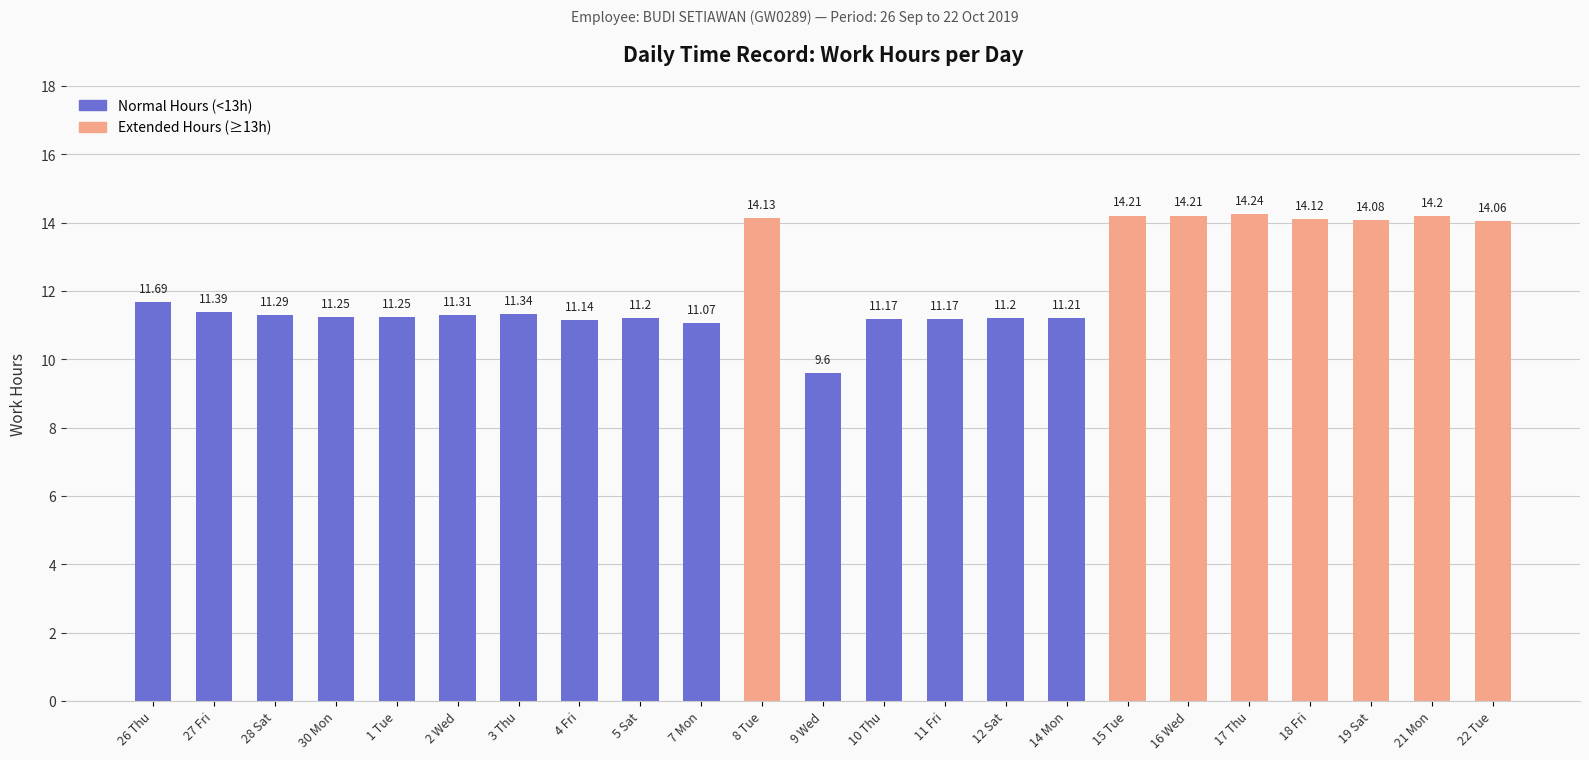

Between 15 Tue and 28 Sat, which is larger?

15 Tue